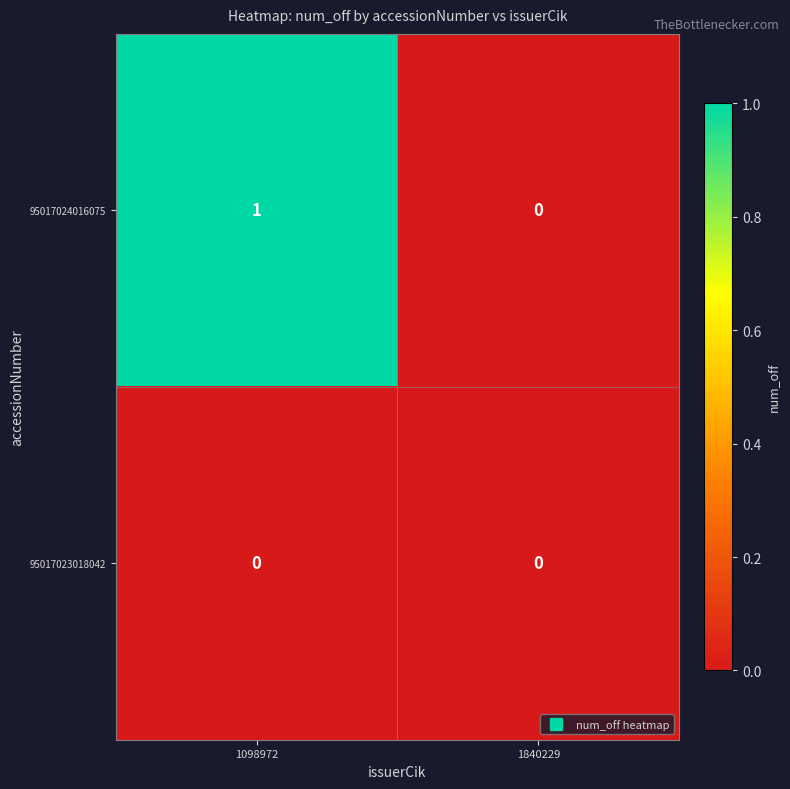

Rank the series by their average value, from highest to lowest.

95017024016075, 95017023018042